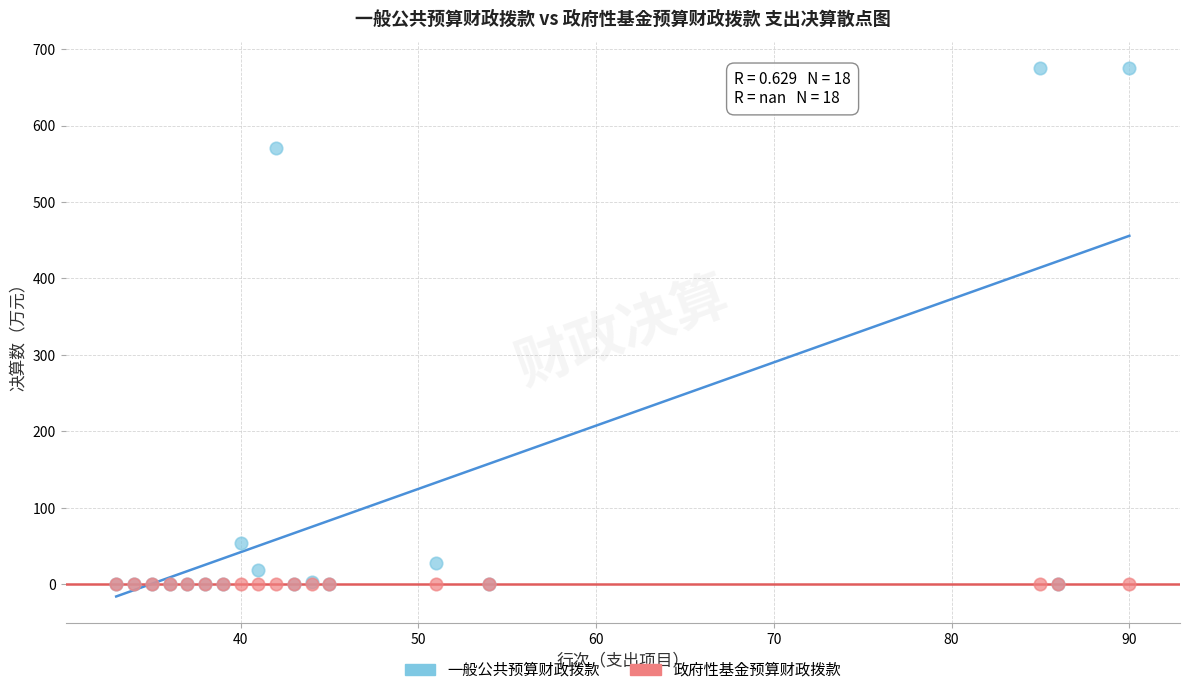

What are all the series names shown in the legend?

一般公共预算财政拨款, 政府性基金预算财政拨款